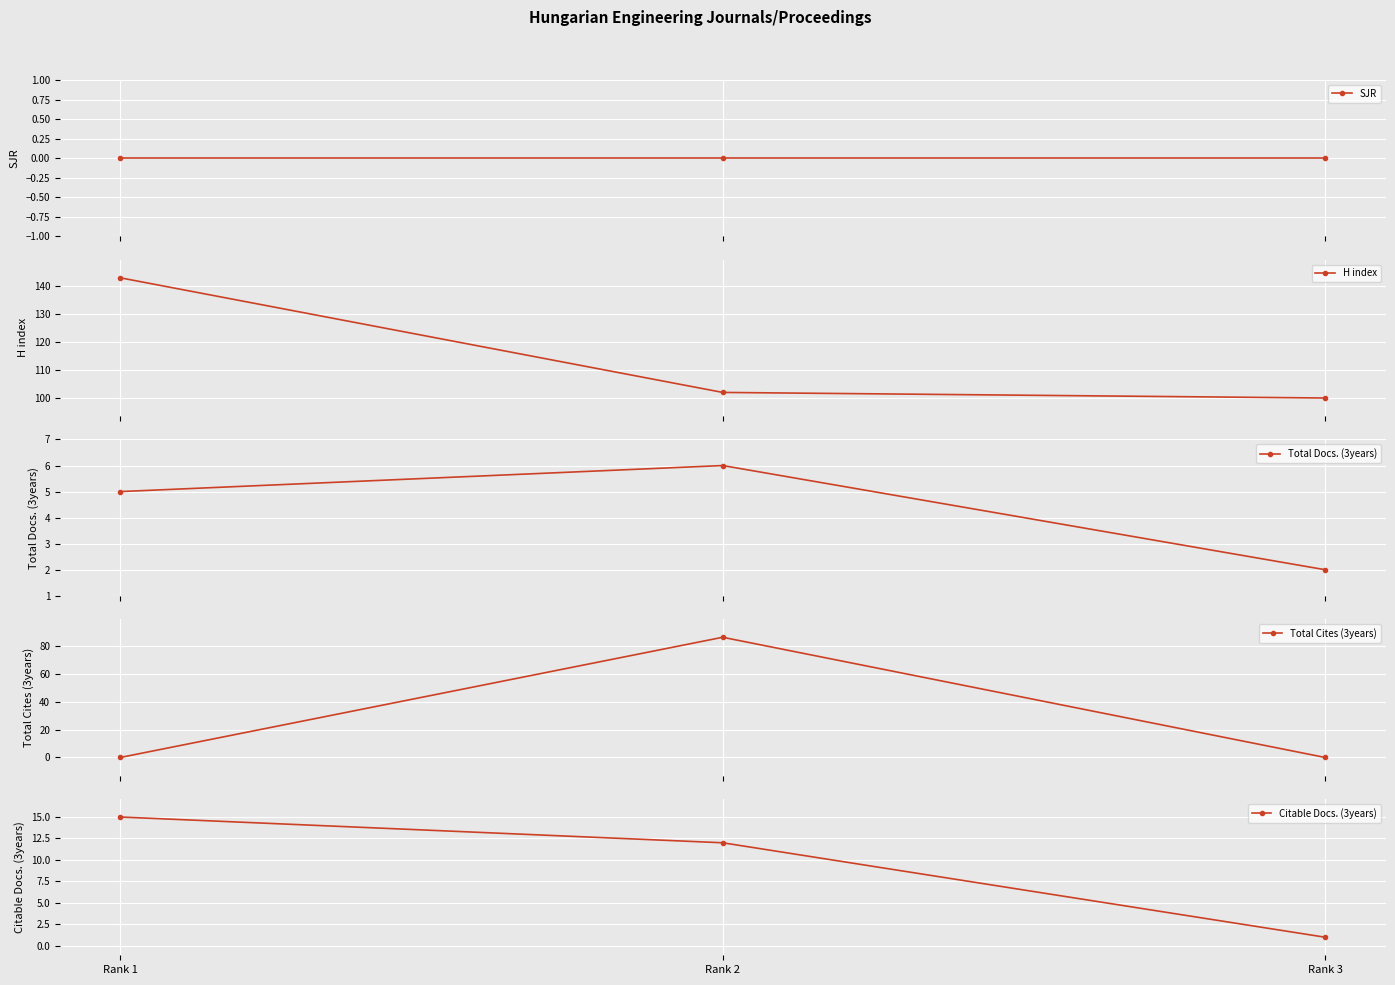

What is the difference between the Total Docs. (3years) values at Rank 2 and Rank 3?

4